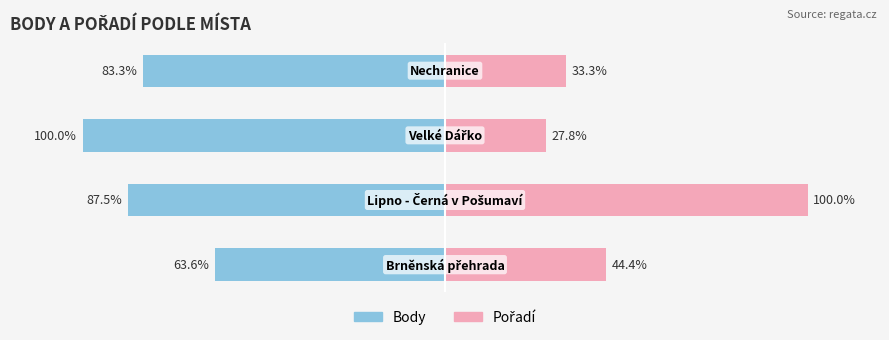

What is the difference between the highest and lowest values at 1?

187.5